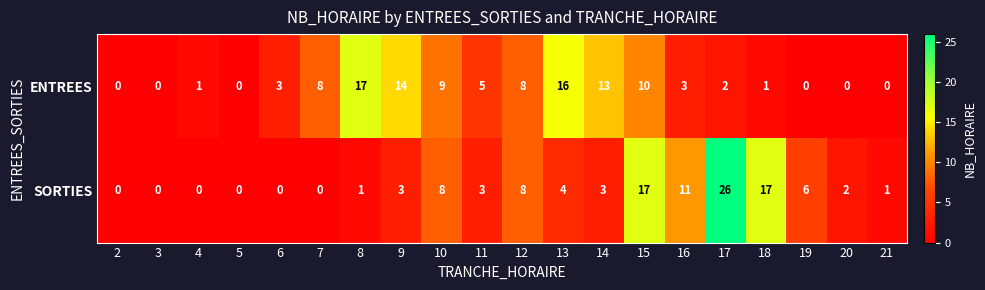

Between 15 and 18, which series saw the biggest shift?

ENTREES